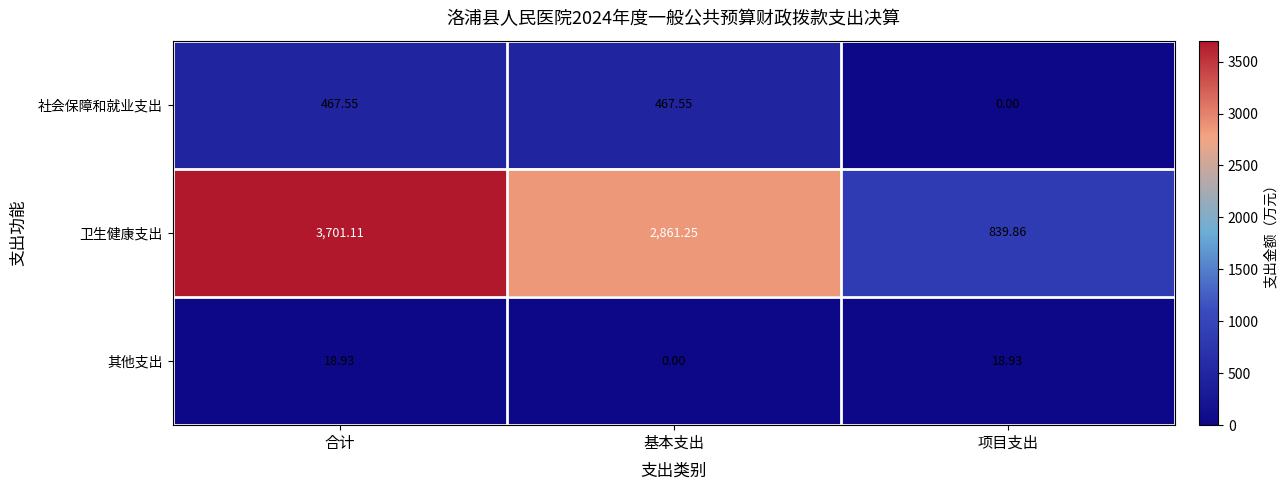

Rank the series by their maximum value, from highest to lowest.

卫生健康支出, 社会保障和就业支出, 其他支出